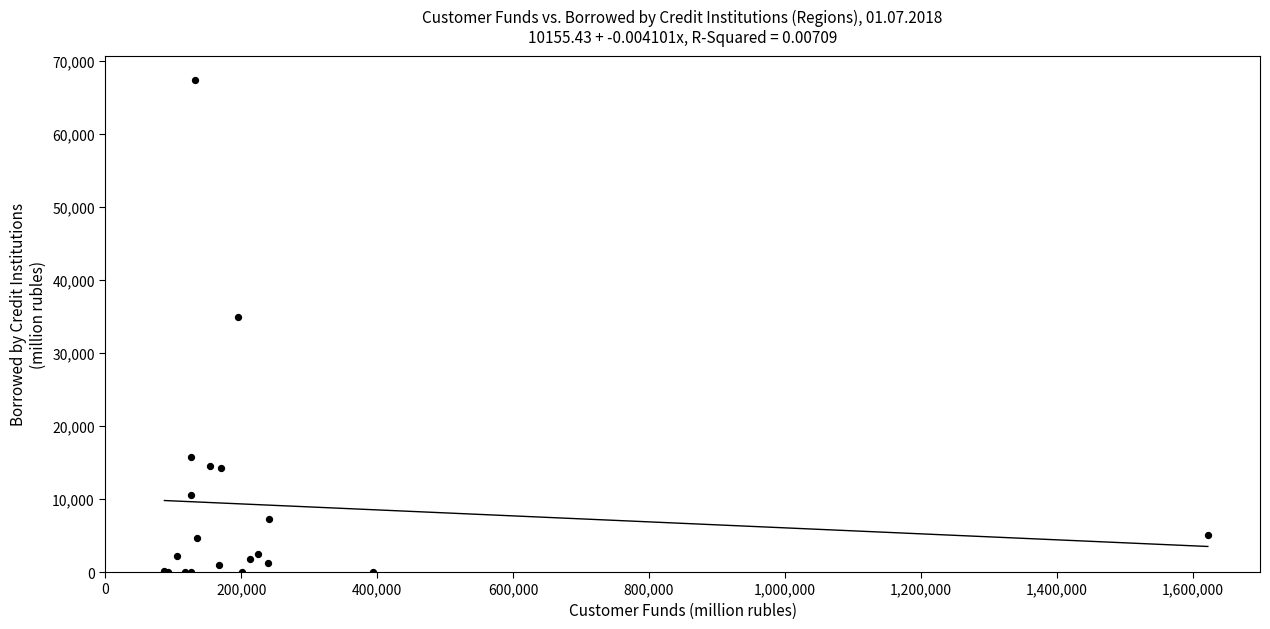

What Y value in the scatter plot is closest to 33694?

34935